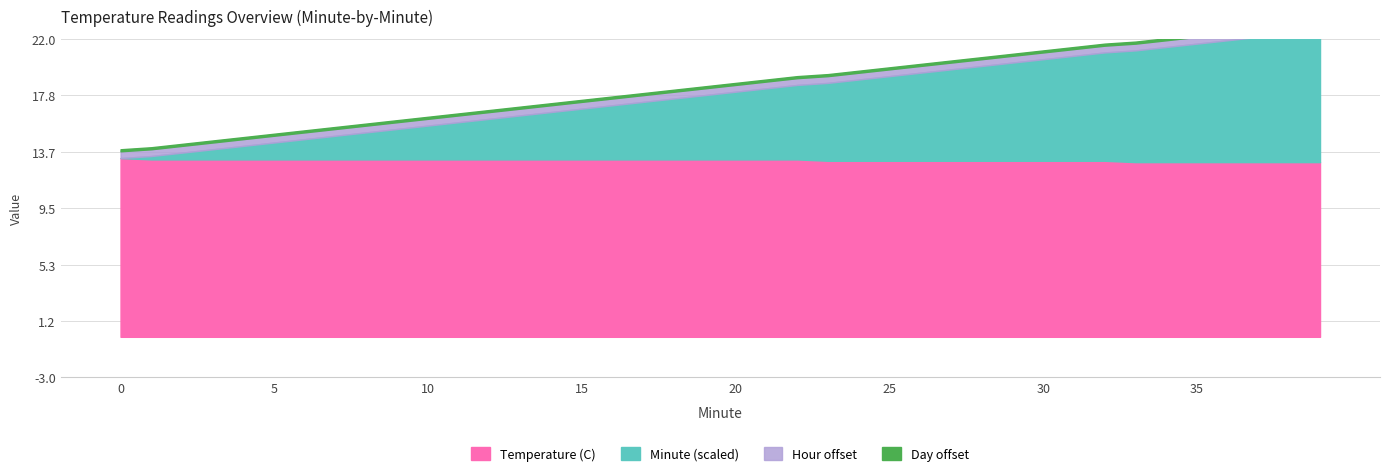

At which label is Minute closest to 19?

19